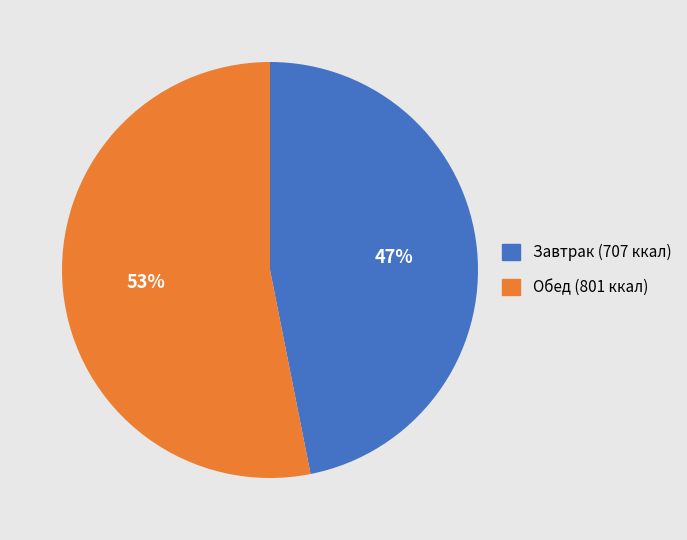

Is there any slice that represents more than half of the pie?

Yes